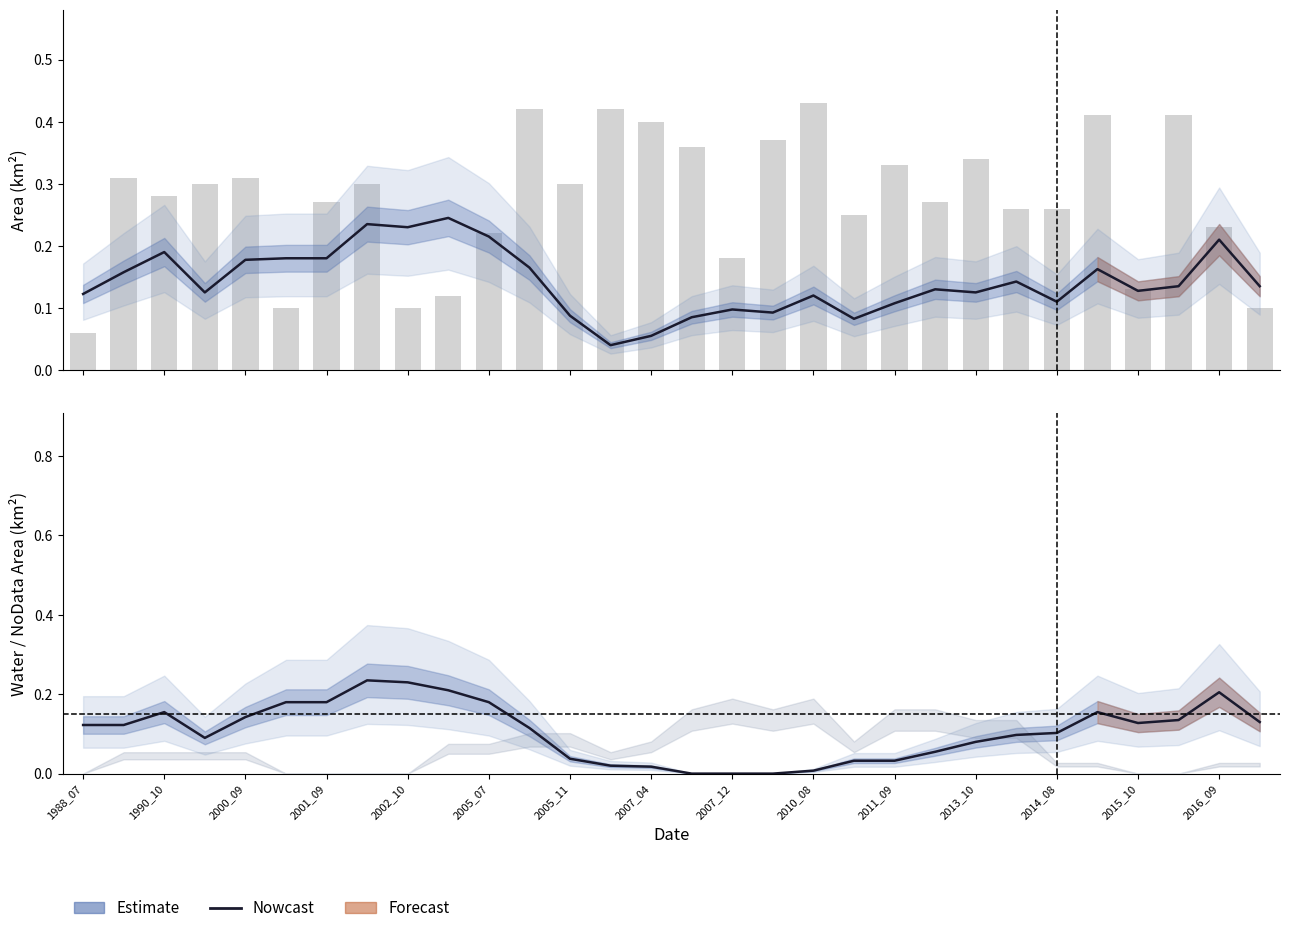

Read the landArea (bars) value at 2010_08.

0.4